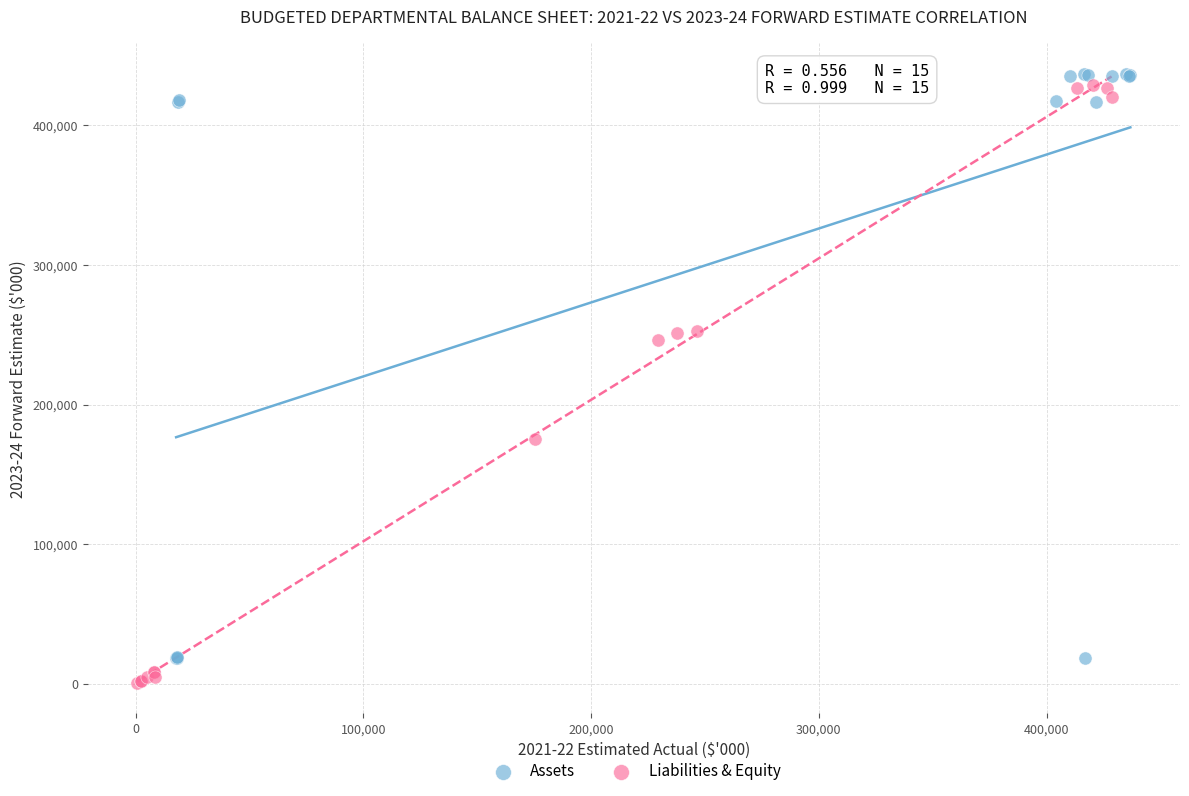

Which series has the largest Y range (max minus min)?

Liabilities & Equity